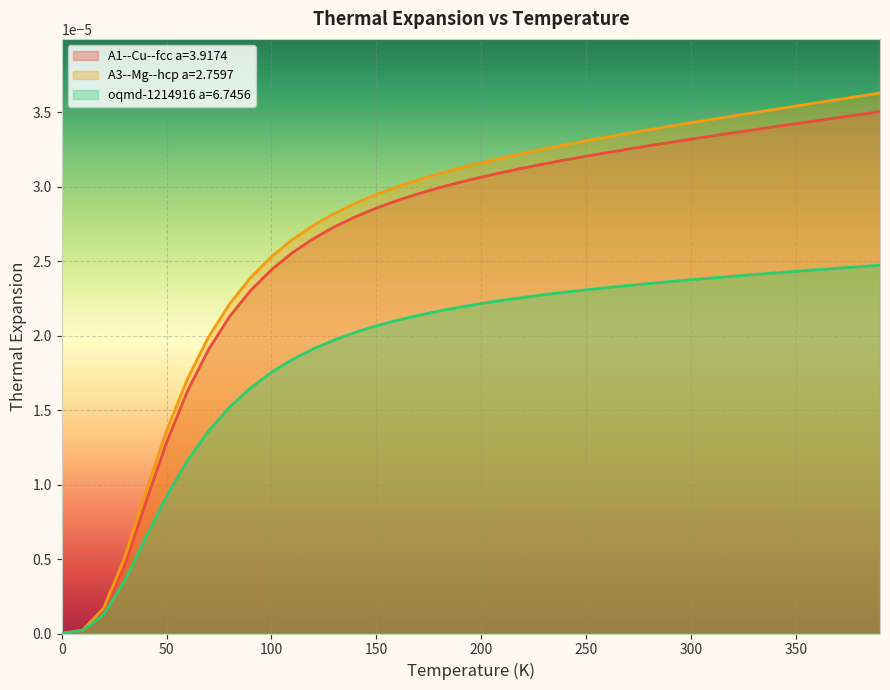

True or false: A1--Cu--fcc a=3.9174 has a value of 0.0 at 270.0.

False